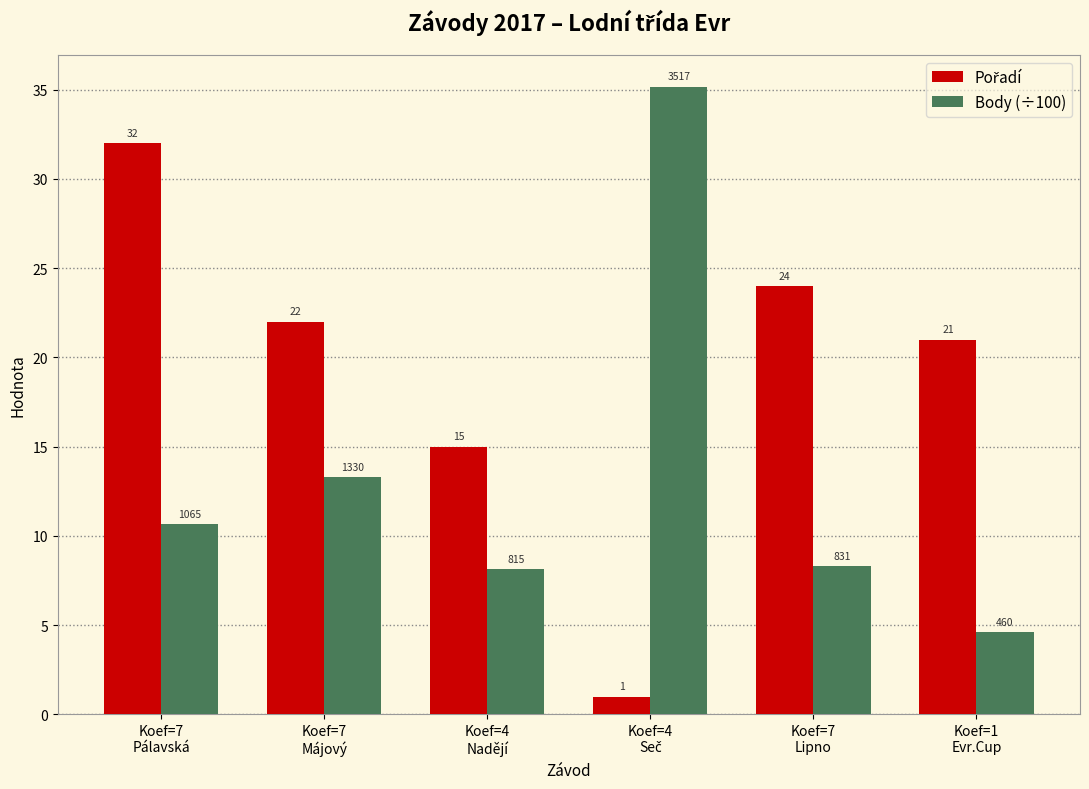

Is it true that Body (÷100) equals 8.0 at Koef=7
Májový?

False